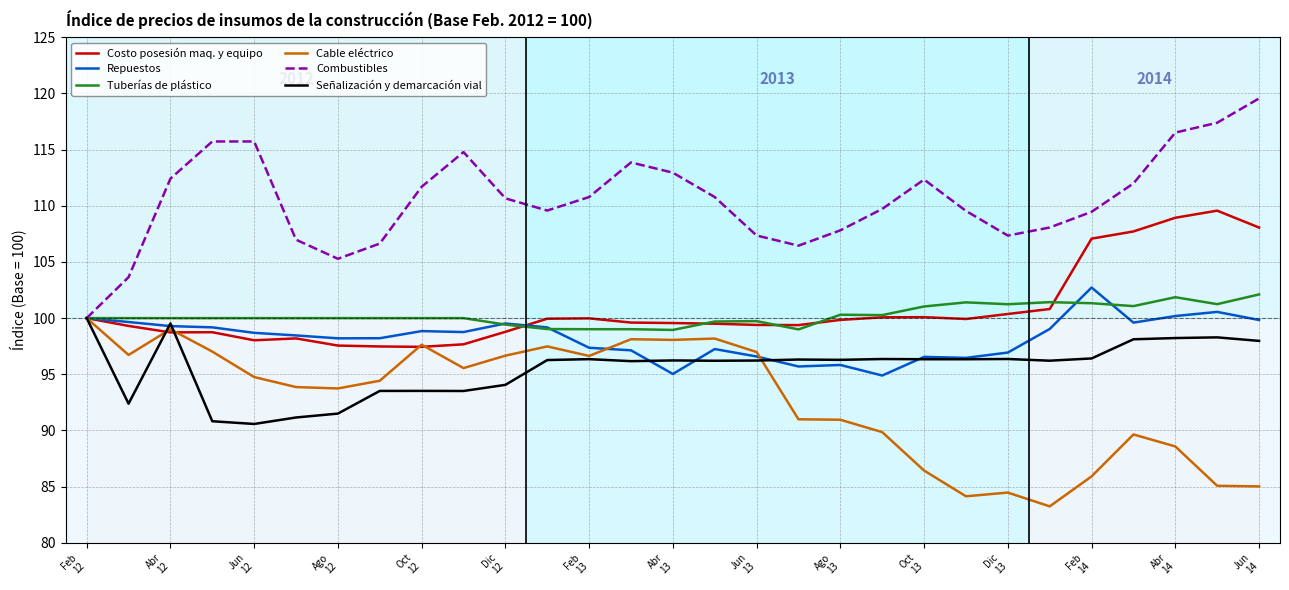

What is the sum of all Señalización y demarcación vial values?

2771.3